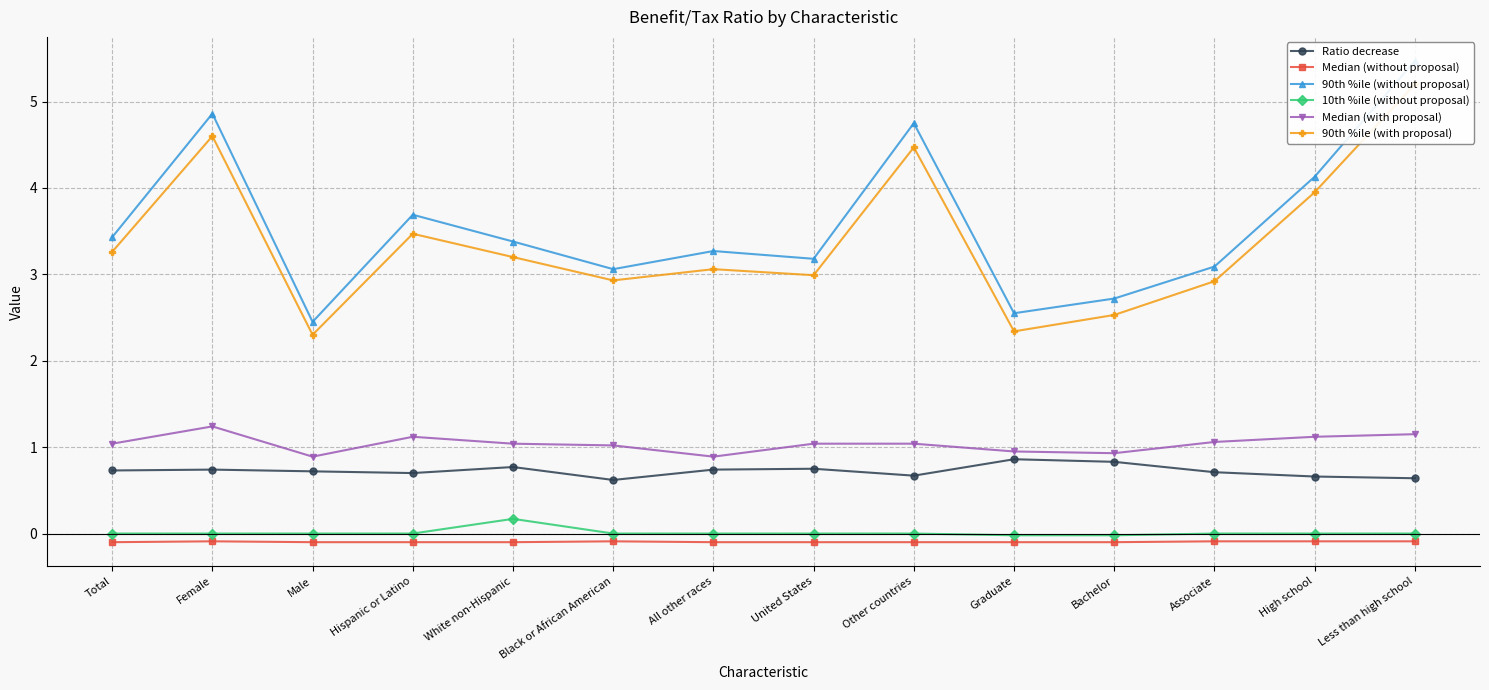

Is the value of Ratio decrease at Associate greater than the value of 90th %ile (without proposal) at Less than high school?

No